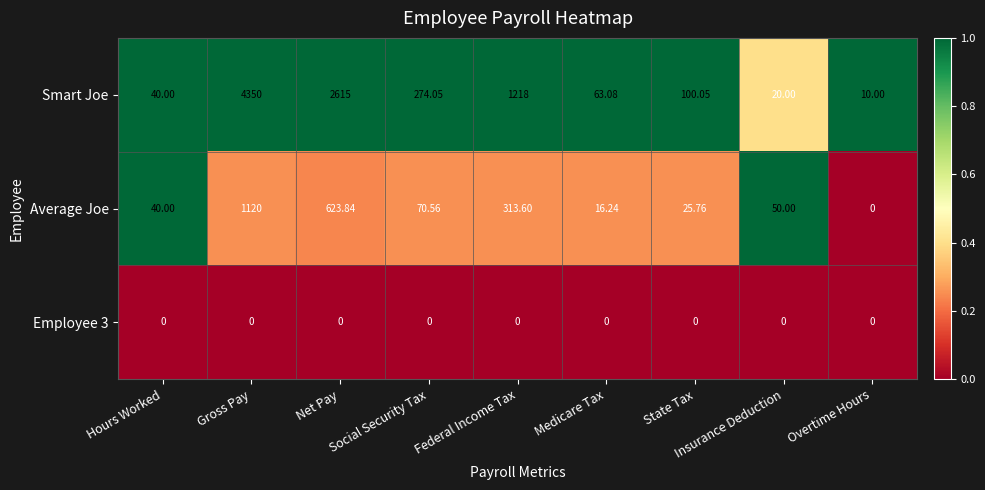

Is the value of Smart Joe at Federal Income Tax greater than the value of Average Joe at Hours Worked?

Yes